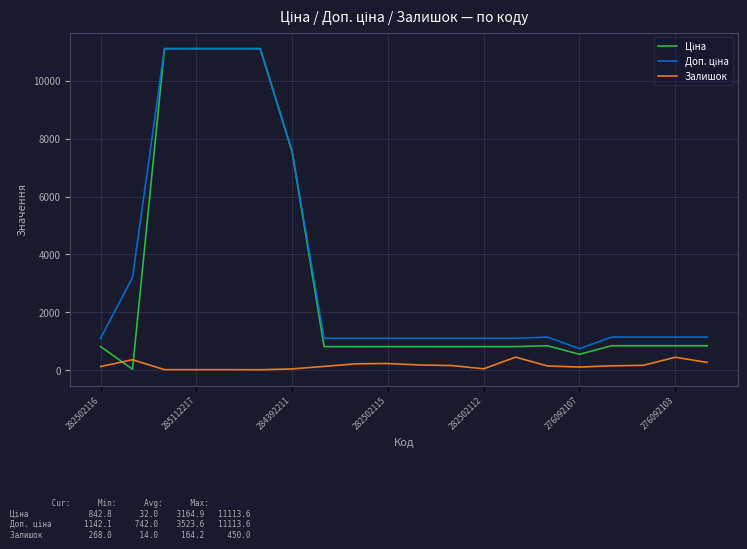

What is the greatest value displayed?

11113.6